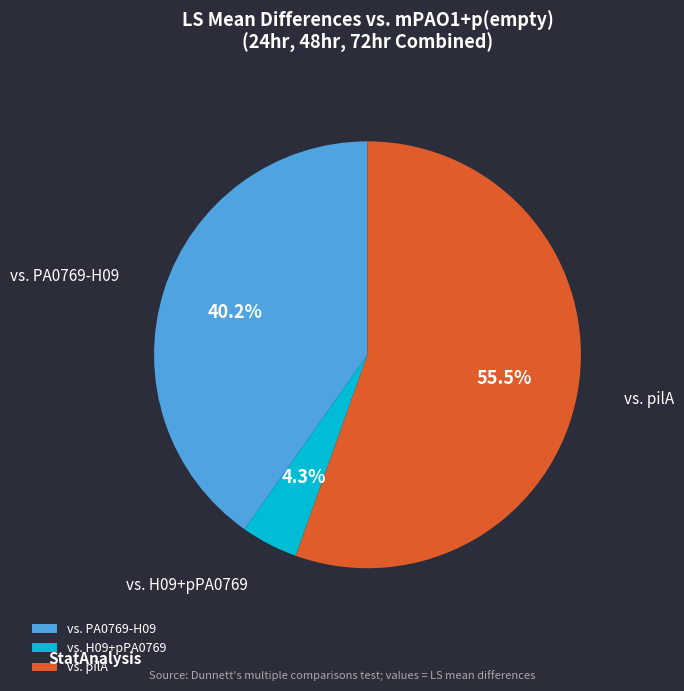

Count the number of slices in the pie.

3